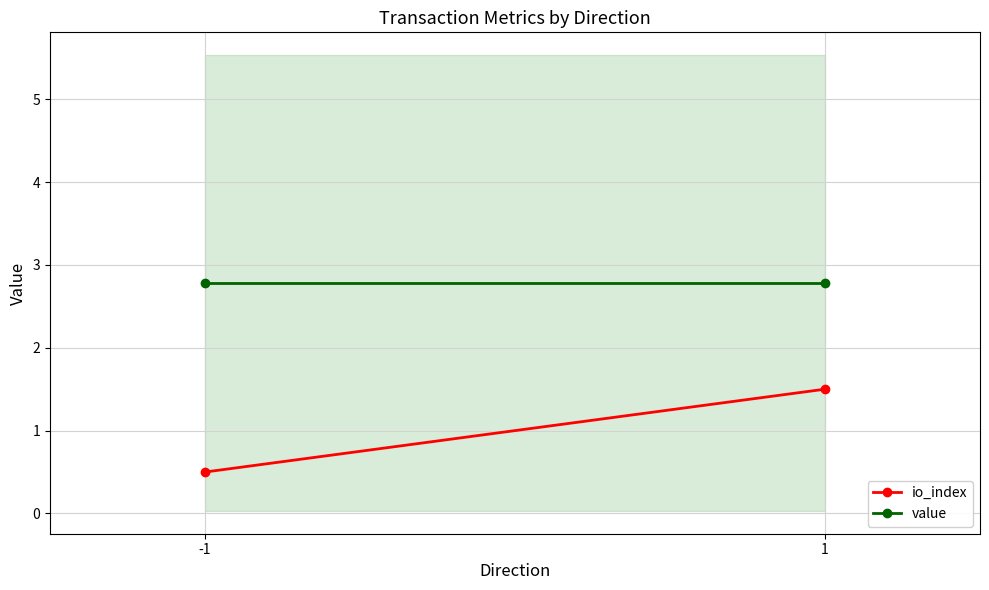

What is the minimum value shown in the chart?

0.5